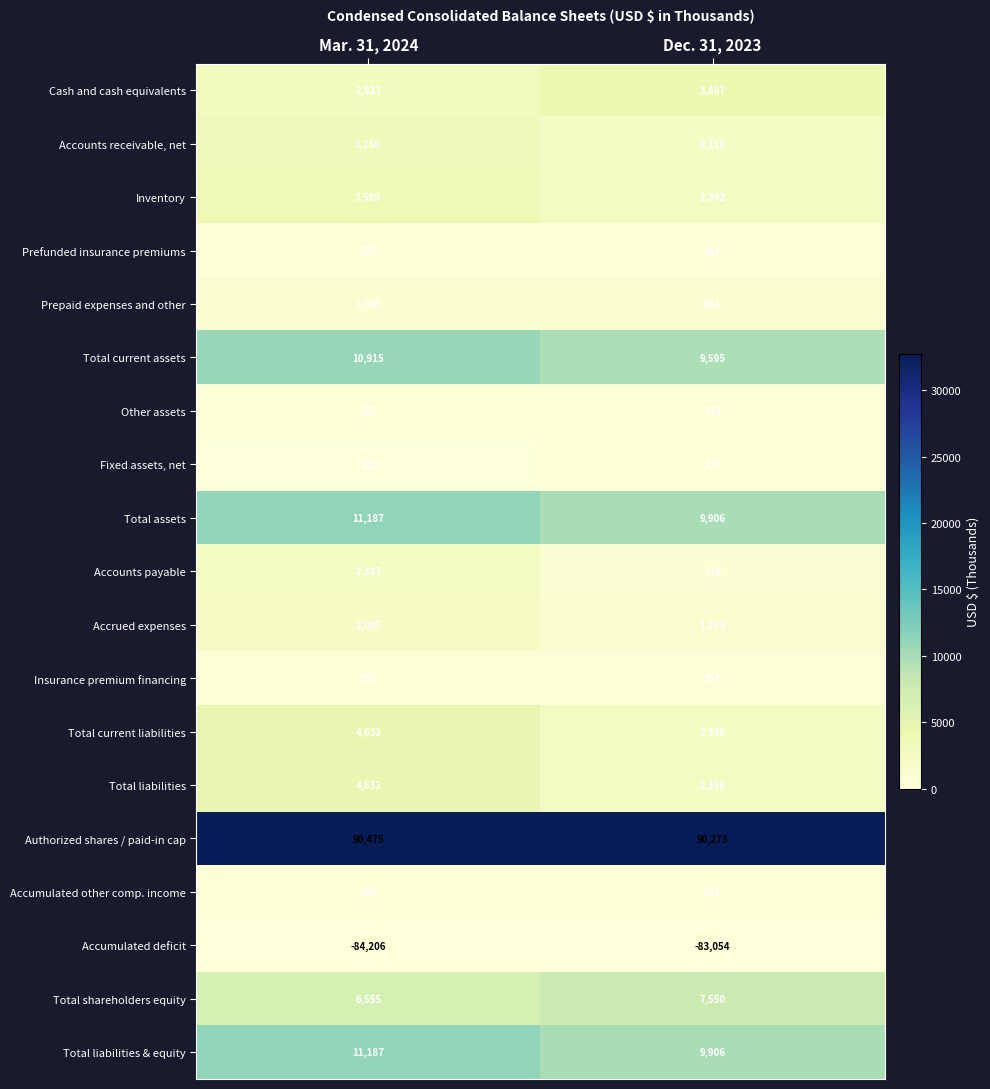

What value does the Total liabilities series have at Mar. 31, 2024?

4632